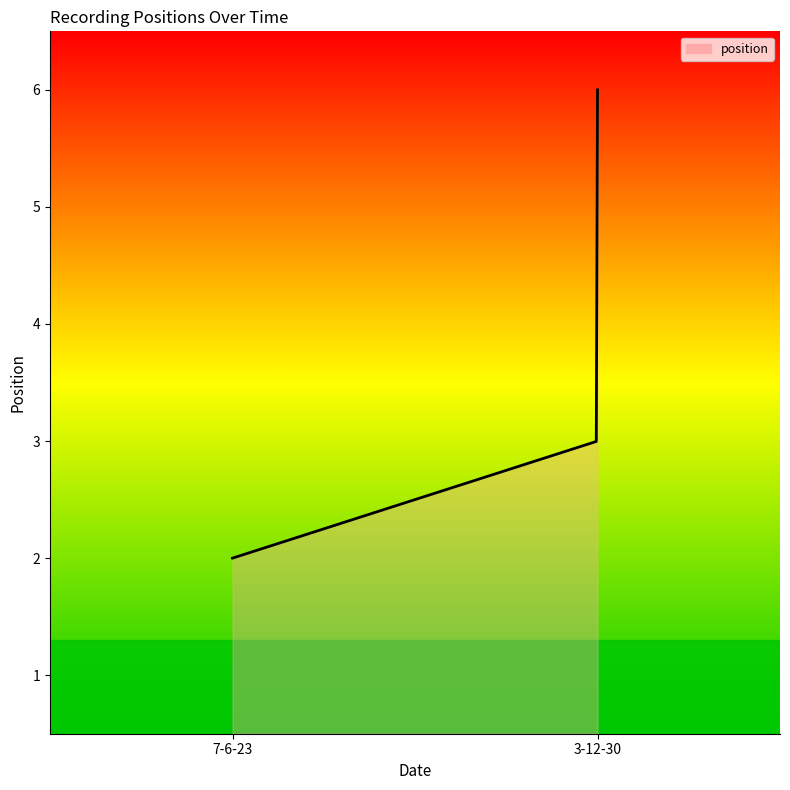

What is the maximum value shown in the chart?

6.0